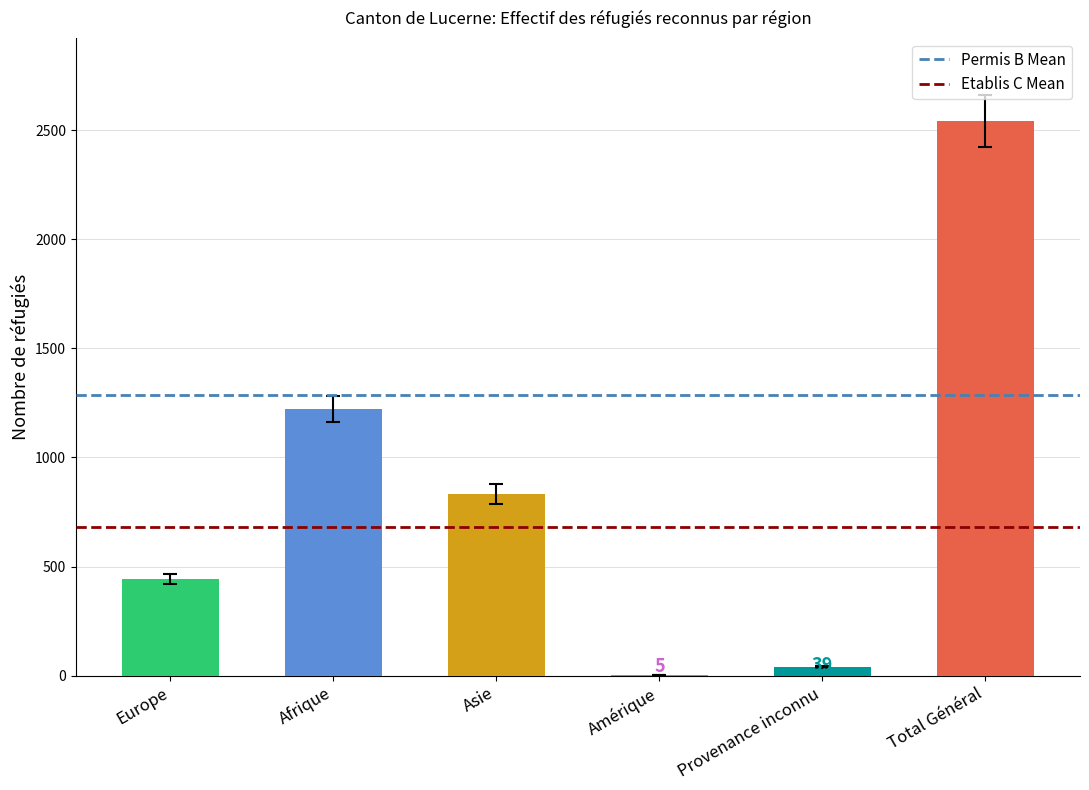

What is the maximum value shown in the chart?

2541